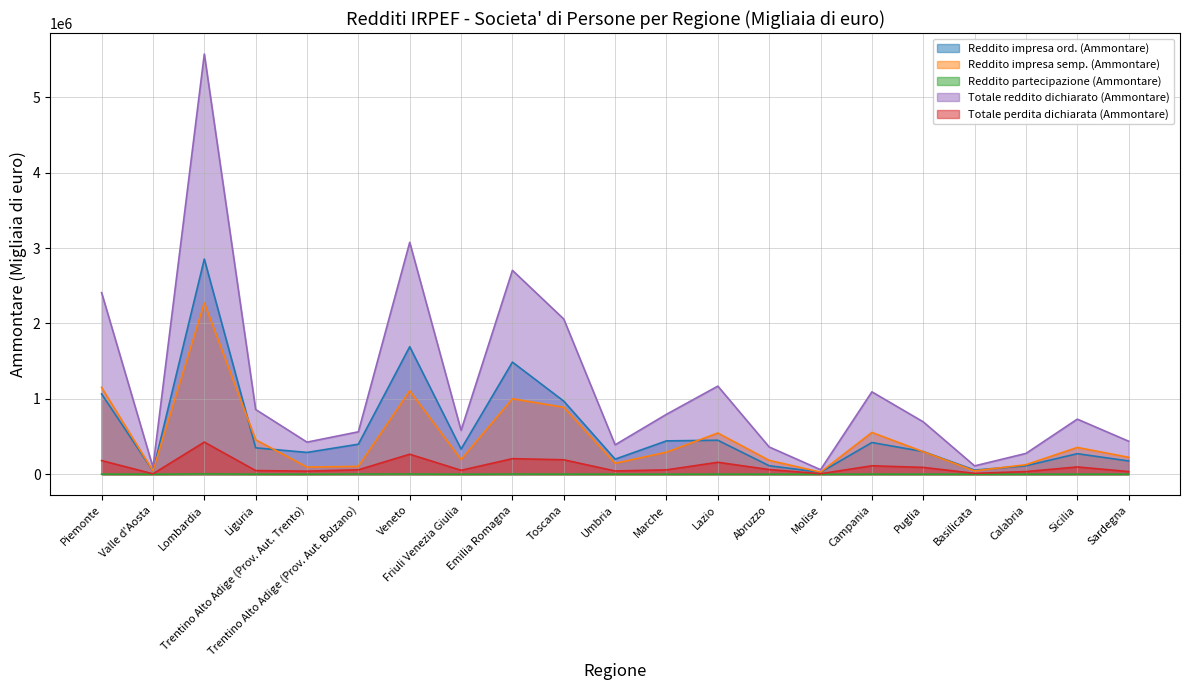

True or false: Reddito impresa ord. (Ammontare) and Totale perdita dichiarata (Ammontare) cross at least once.

False